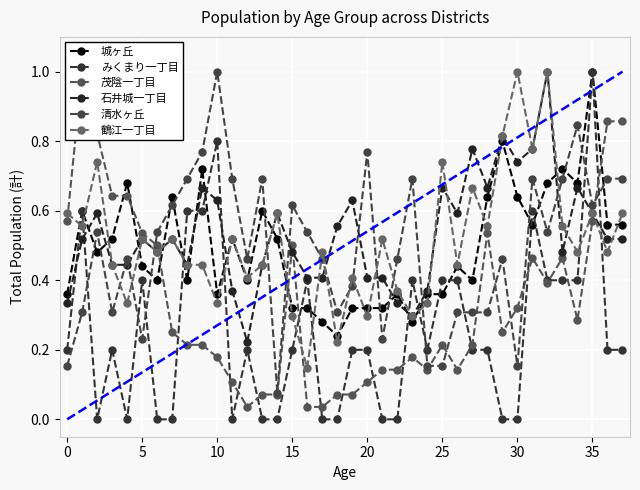

Does the chart display data point markers on the line(s)?

Yes